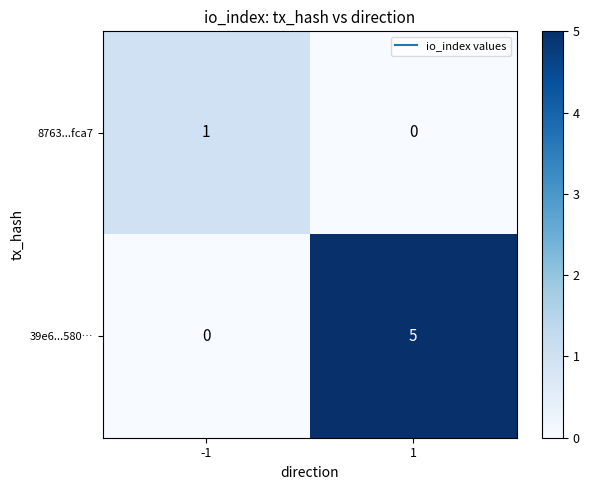

Is the value of 8763...fca7 at -1 greater than the value of 39e6...580… at 1?

No